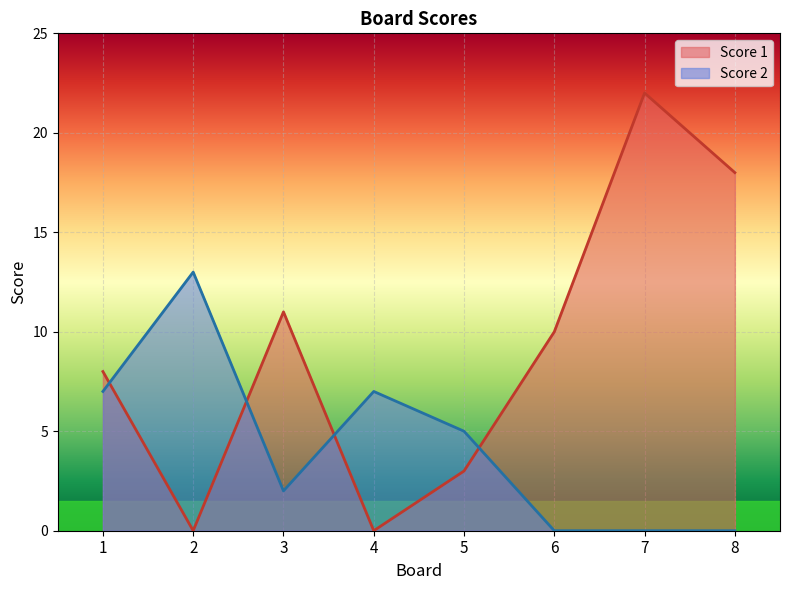

The Score 1 series shows 24 at 8. True or false?

False